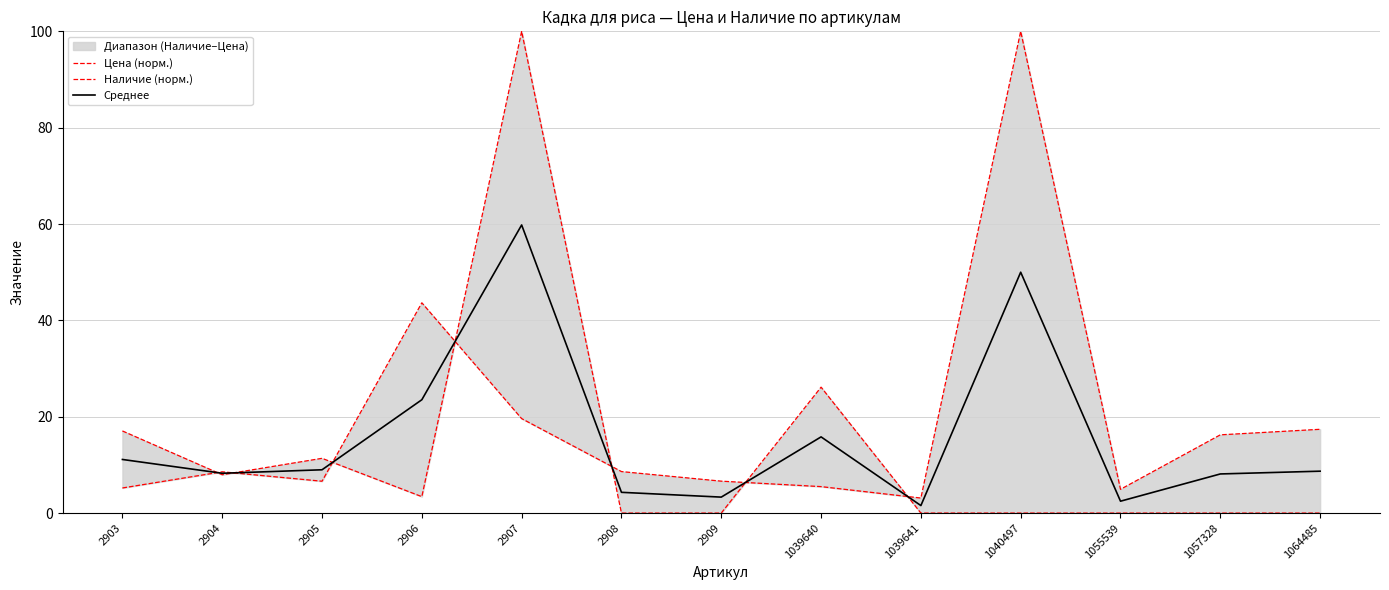

How many lines are shown in the chart?

3